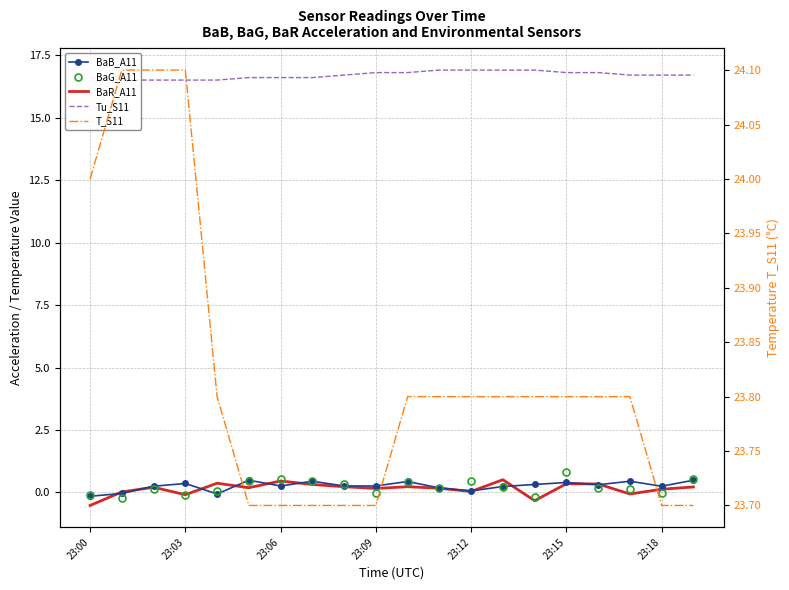

What is the difference between the maximum and minimum values in the Tu_S11 series?

0.4